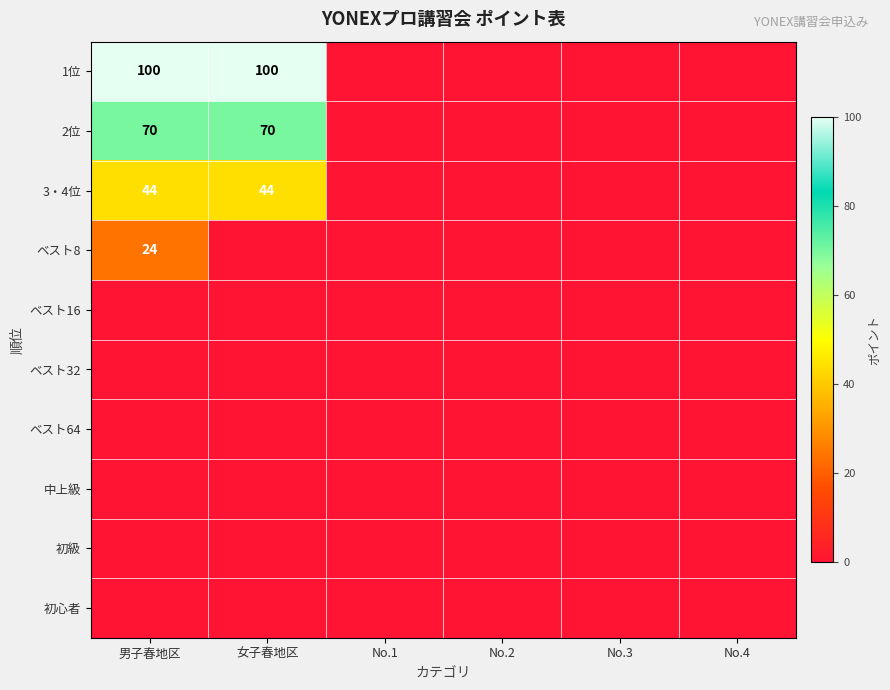

True or false: 1位 has a value of 100 at 女子春地区.

True